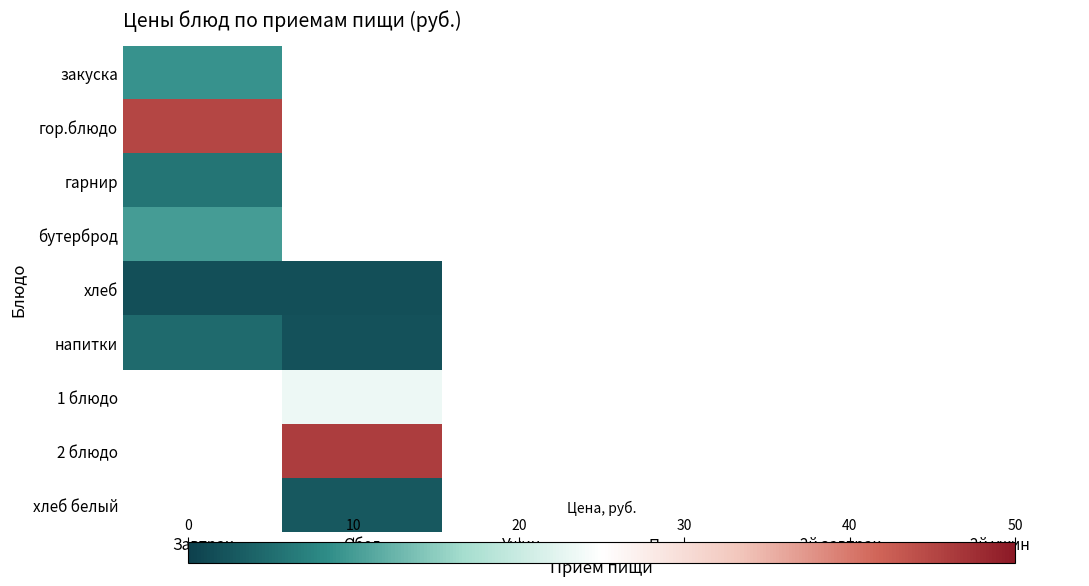

How many data points does each series have?

6